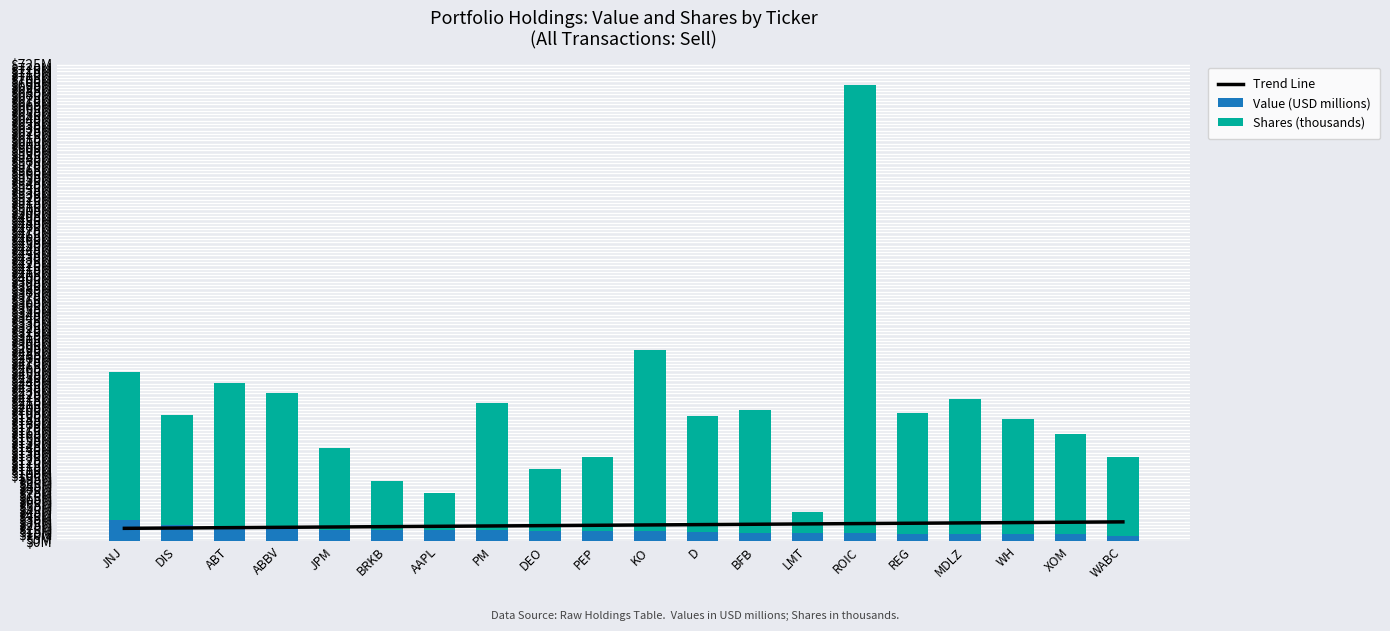

Reading right to left, transcribe all the data shown in this chart.

Trend Line: 29.5	29.0	28.5	27.9	27.4	26.9	26.4	25.9	25.4	24.8	24.3	23.8	23.3	22.8	22.2	21.7	21.2	20.7	20.2	19.7
Value (USD millions): 8.1	10.6	11.0	11.3	11.6	12.1	12.5	12.6	14.6	15.3	15.4	15.8	16.5	16.7	17.1	17.4	18.4	19.3	24.3	32.8
Shares (thousands): 120.2	152.1	175.1	205.1	183.2	683.0	32.1	186.7	175.9	276.1	112.8	93.5	193.9	56.9	75.3	125.0	207.3	221.9	167.9	224.6